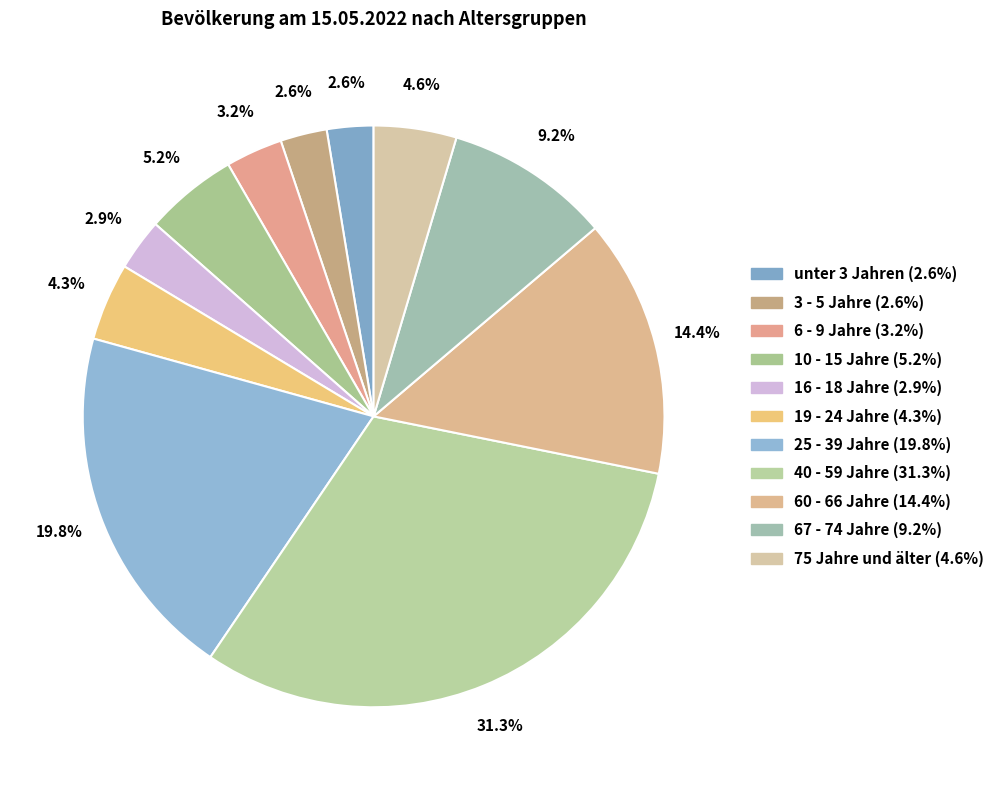

How many slices are in this pie chart?

11